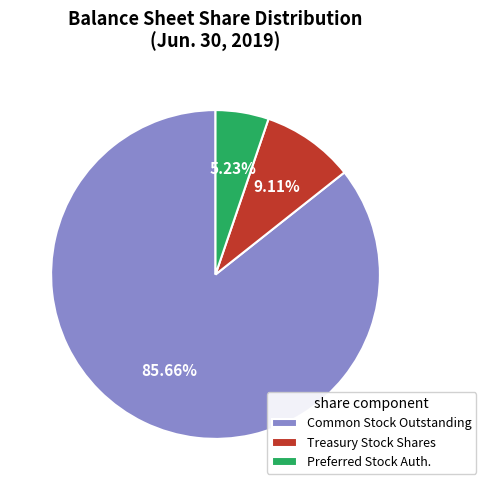

Rank the categories by value from lowest to highest.

Preferred Stock Auth., Treasury Stock Shares, Common Stock Outstanding